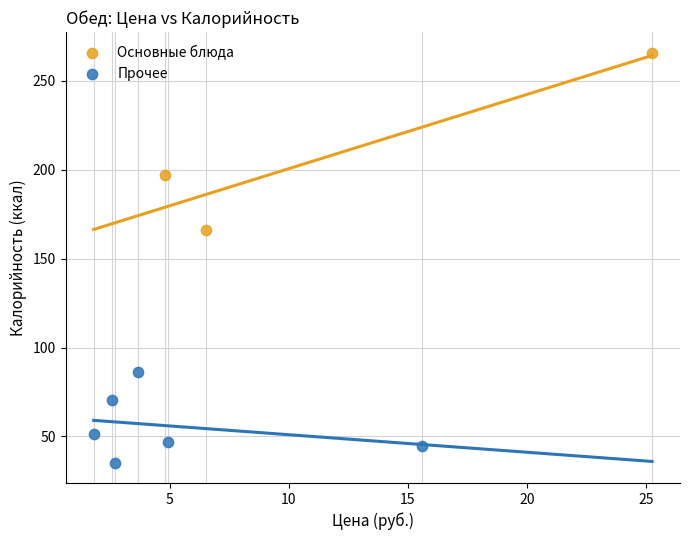

Which series contains the highest Y value?

Основные блюда